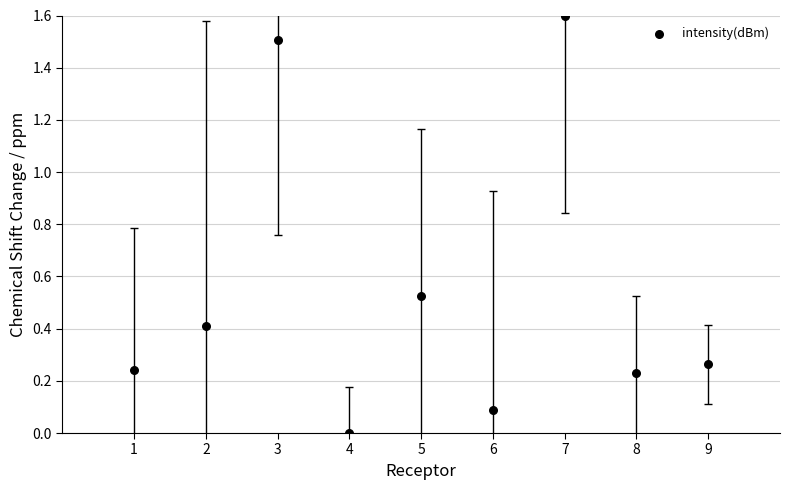

What is the range of X values (max minus min)?

8.0